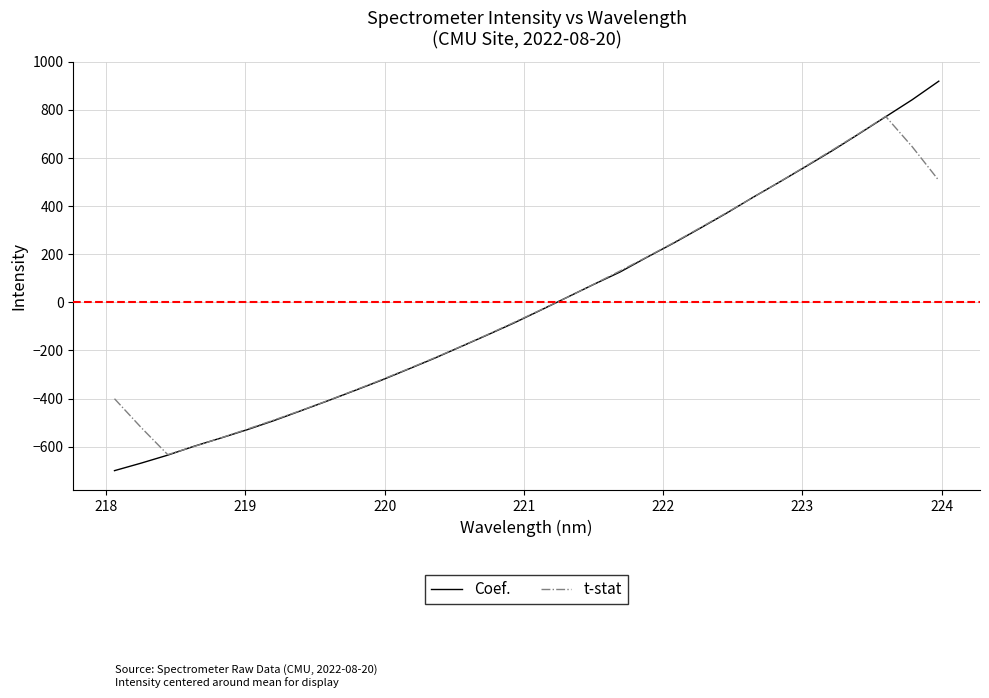

Which series has the largest range (max minus min)?

Coef.